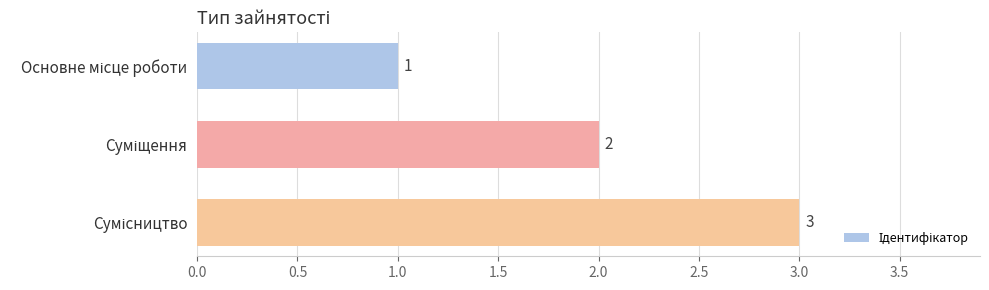

What is the value of the 1st bar from the top?

1